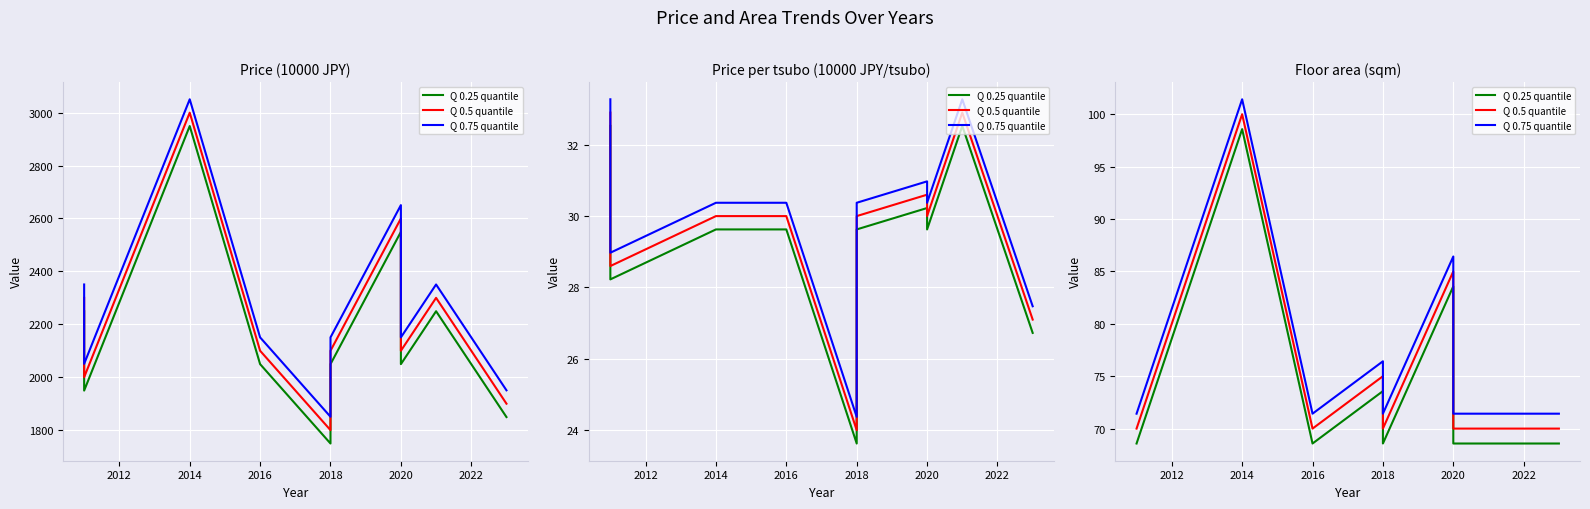

What is the maximum value for Q 0.5 quantile?

100.0